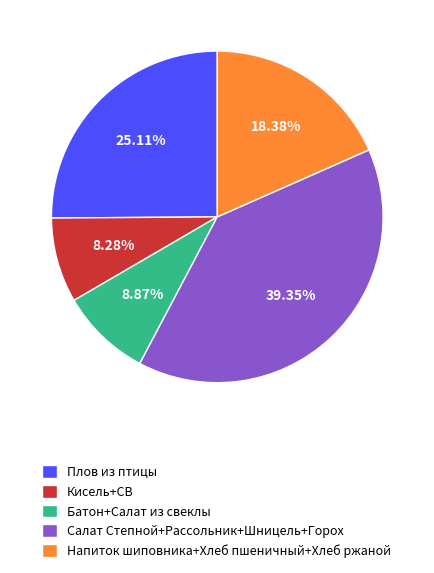

Is there any slice that represents more than half of the pie?

No